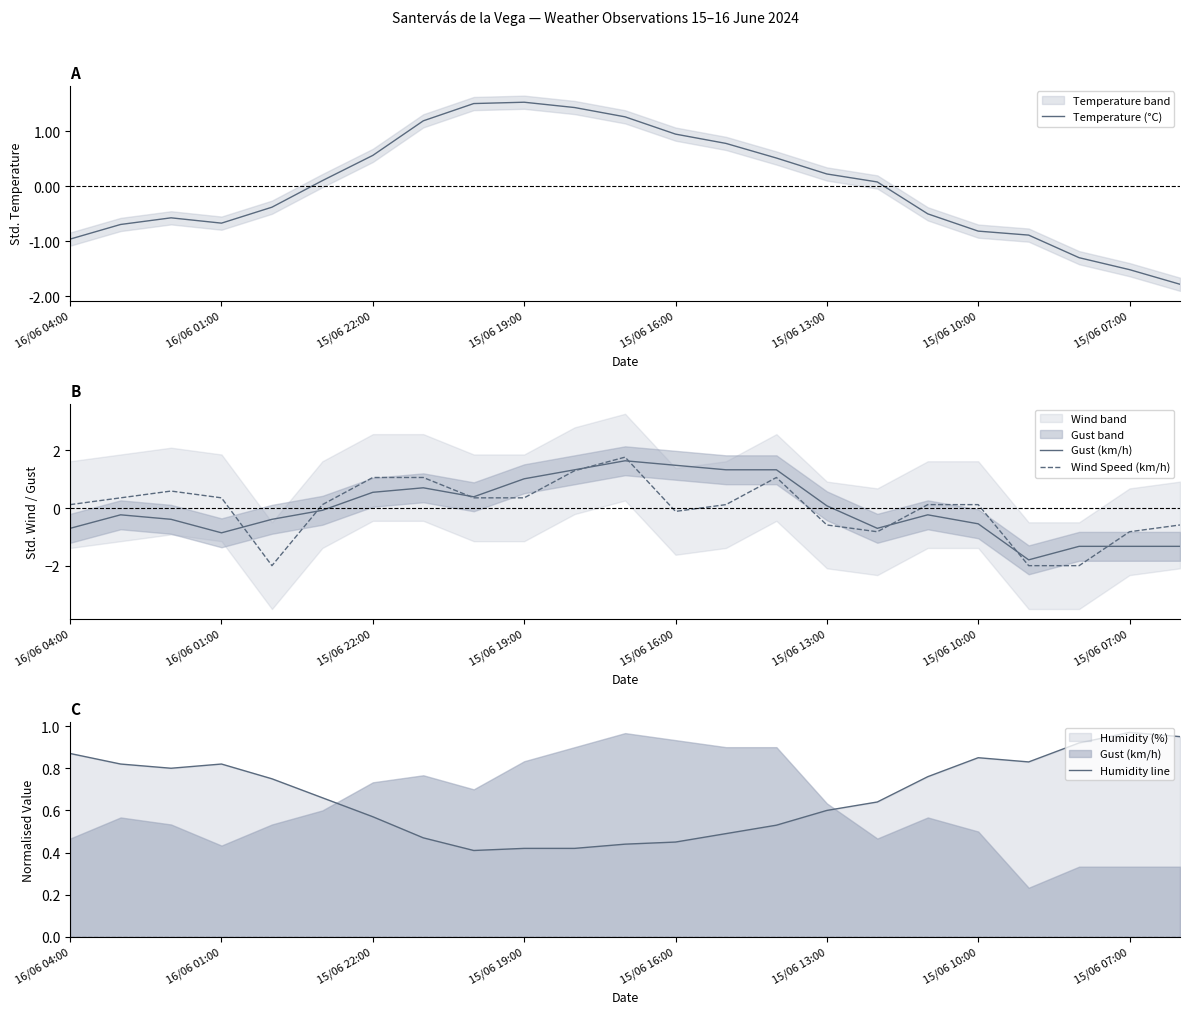

What is the value of the Temperature (°C) point at the 3rd from the left?

-0.6